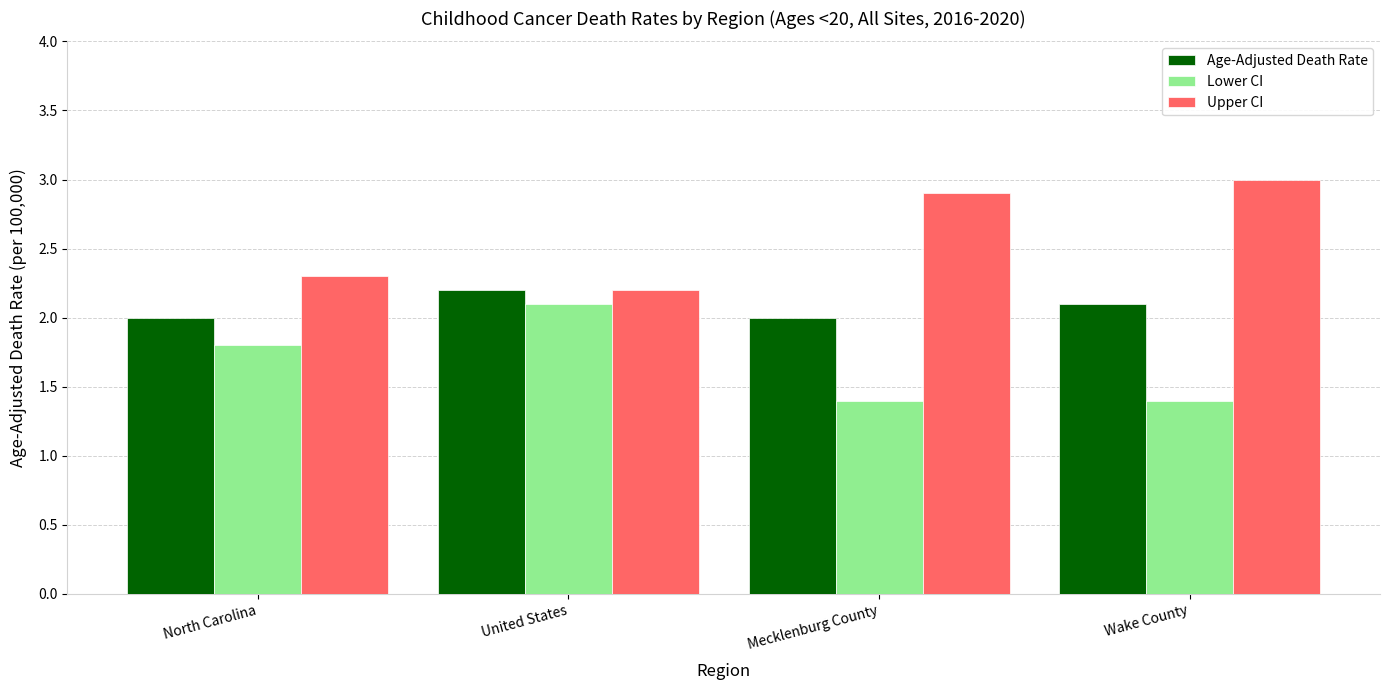

List the series in order of their peak value, highest first.

Upper CI, Age-Adjusted Death Rate, Lower CI